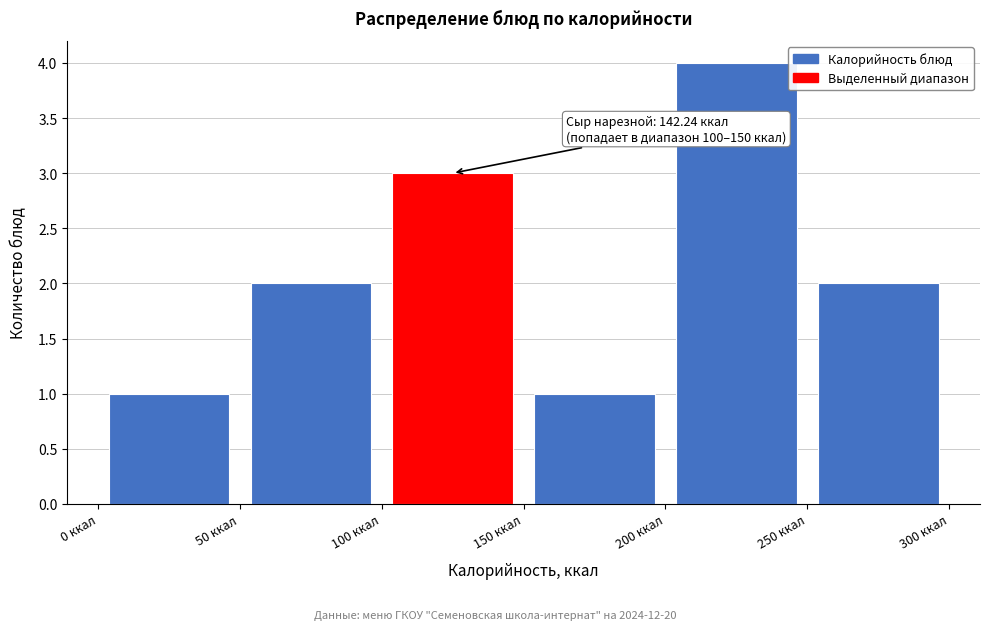

Which range on the x-axis has the tallest bar?

200 to 250